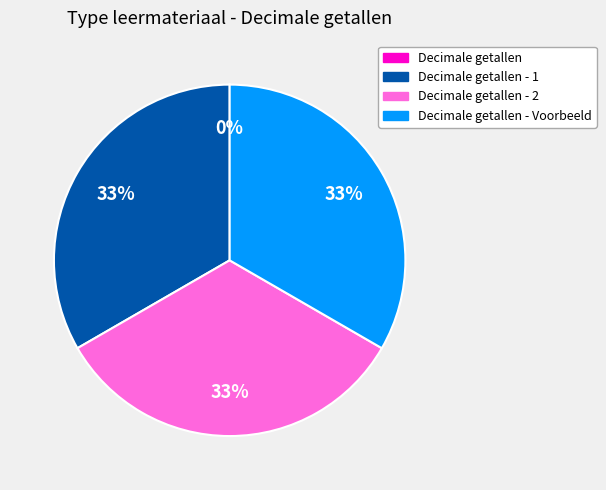

To the nearest percent, what is the difference between the largest and smallest slice percentages?

33%